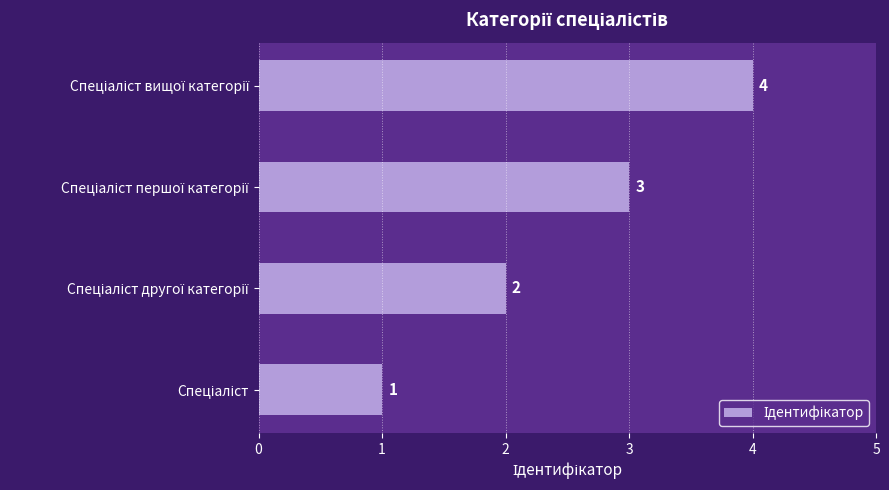

What is the smallest value displayed?

1